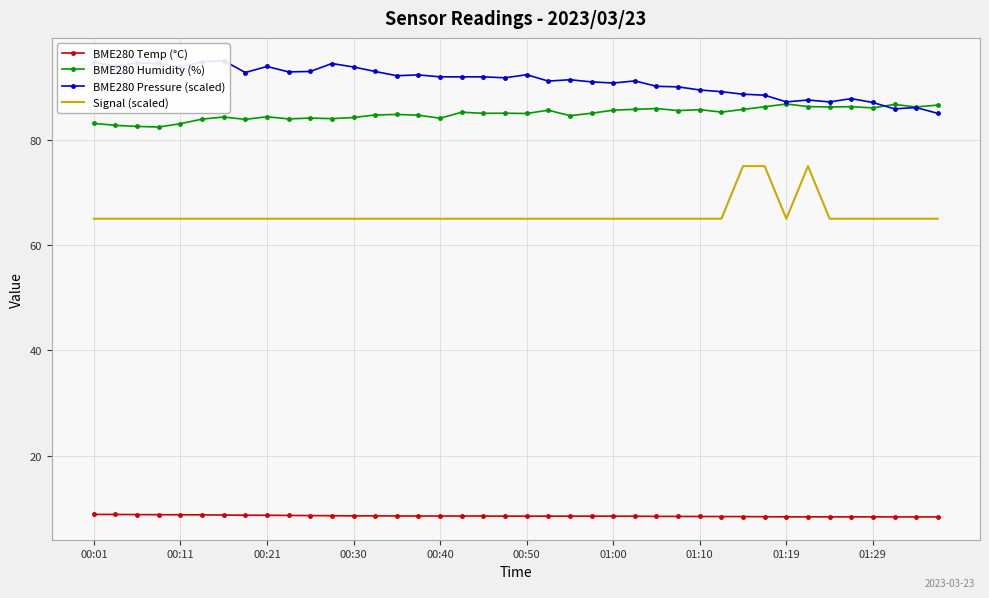

Which series has the largest total across all categories?

BME280 Pressure (scaled)